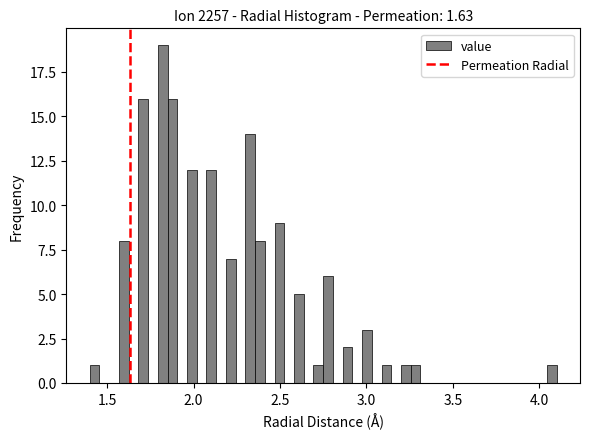

Read against the x-axis, roughly where is the centre of the tallest bar?

1.80